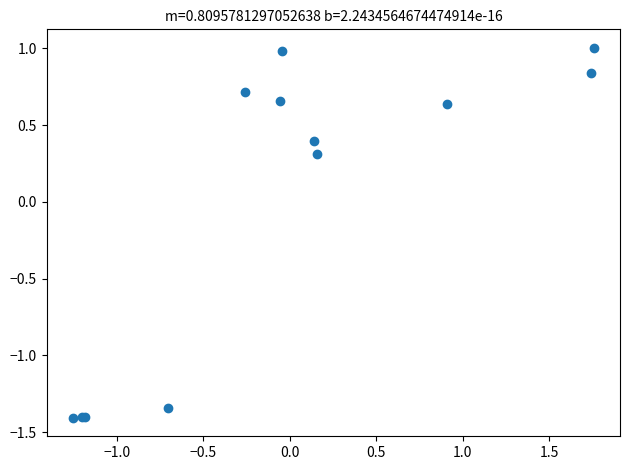

What Y value in the scatter plot is closest to 0?

0.3